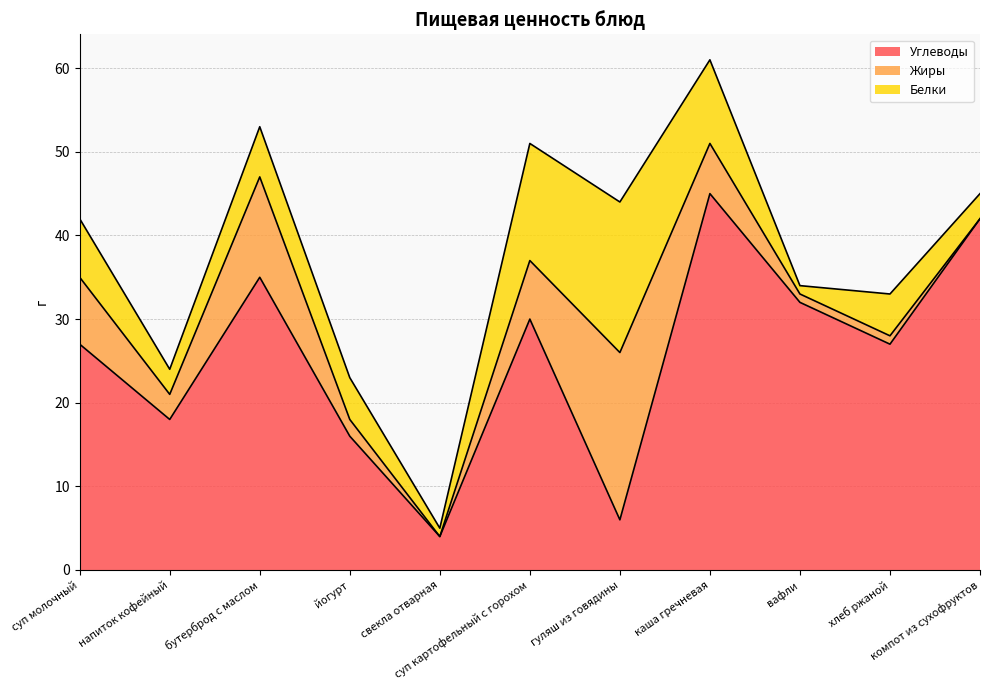

At which category is the sum across all series the highest?

каша гречневая